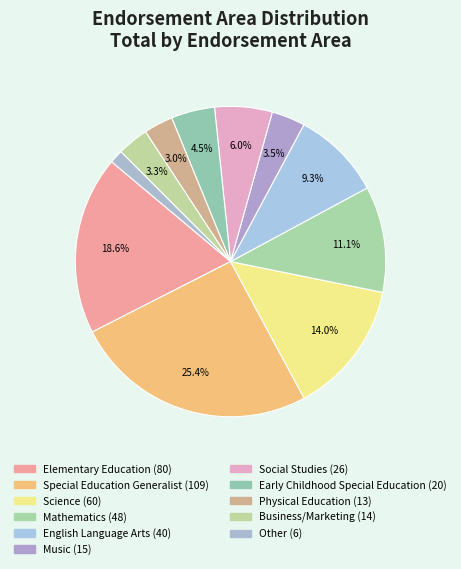

Rank the categories by value from lowest to highest.

Other, Physical Education, Business/Marketing, Music, Early Childhood Special Education, Social Studies, English Language Arts, Mathematics, Science, Elementary Education, Special Education Generalist